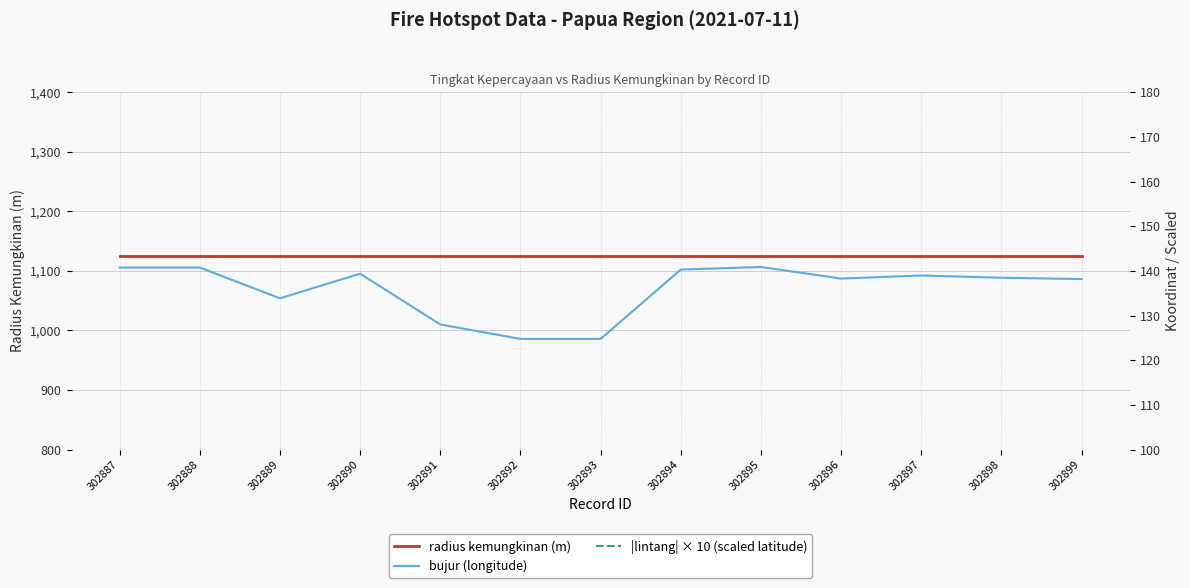

Is this an area chart (filled region under the line)?

No